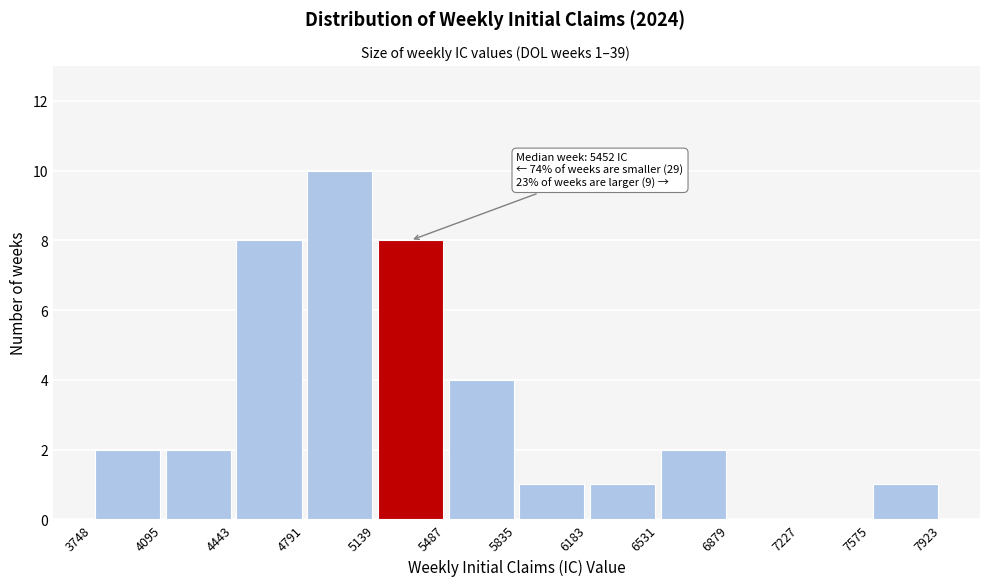

Over which range of the x-axis is the bar tallest?

4791 to 5139